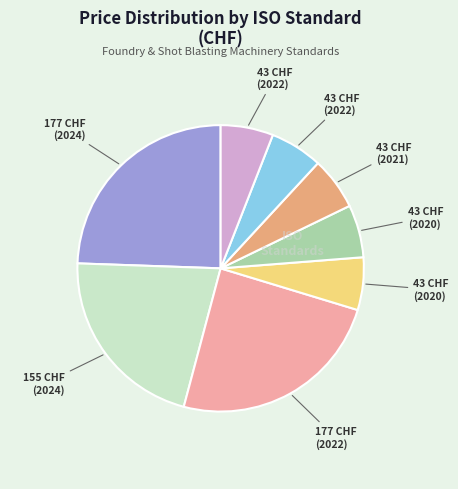

Is there a majority slice in this chart?

No